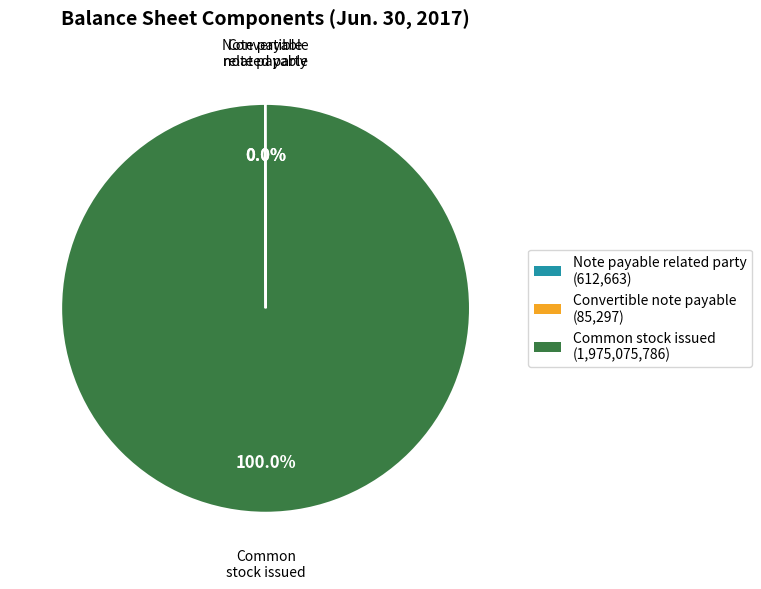

Is there any slice that represents more than half of the pie?

Yes